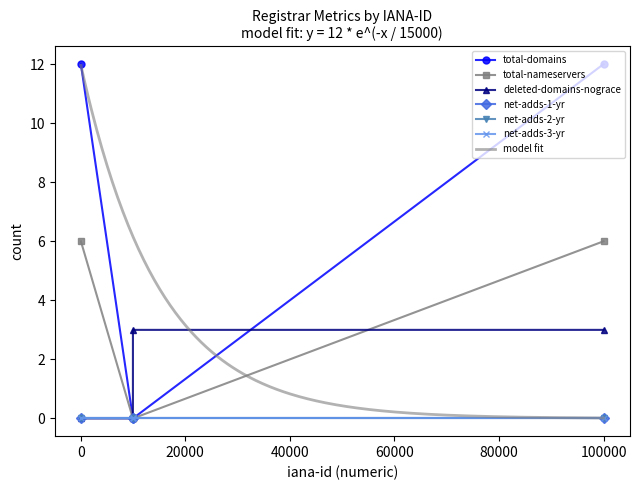

What is the approximate value of total-nameservers at GMO Internet Inc. (49)?

6